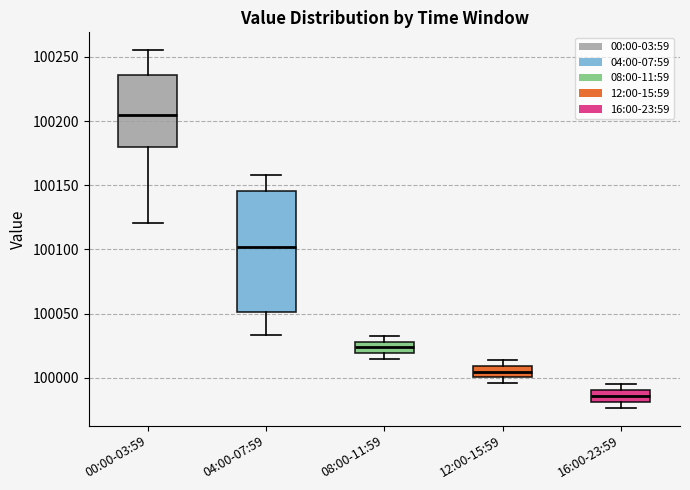

Reading left to right, transcribe this box plot: for each box, give where its median line is, the range the box spans, and where its two whiskers end, as read against the y-axis. The values are not printed on the chart, so give them approximately, as read against the axis.

00:00-03:59: median 100205, box 100180 to 100235, whiskers 100120 to 100255
04:00-07:59: median 100100, box 100050 to 100145, whiskers 100035 to 100160
08:00-11:59: median 100025, box 100020 to 100030, whiskers 100015 to 100030 (just above the box's upper edge)
12:00-15:59: median 100005, box 100000 to 100010, whiskers 99995 to 100015
16:00-23:59: median 99985, box 99980 to 99990, whiskers 99975 to 99995